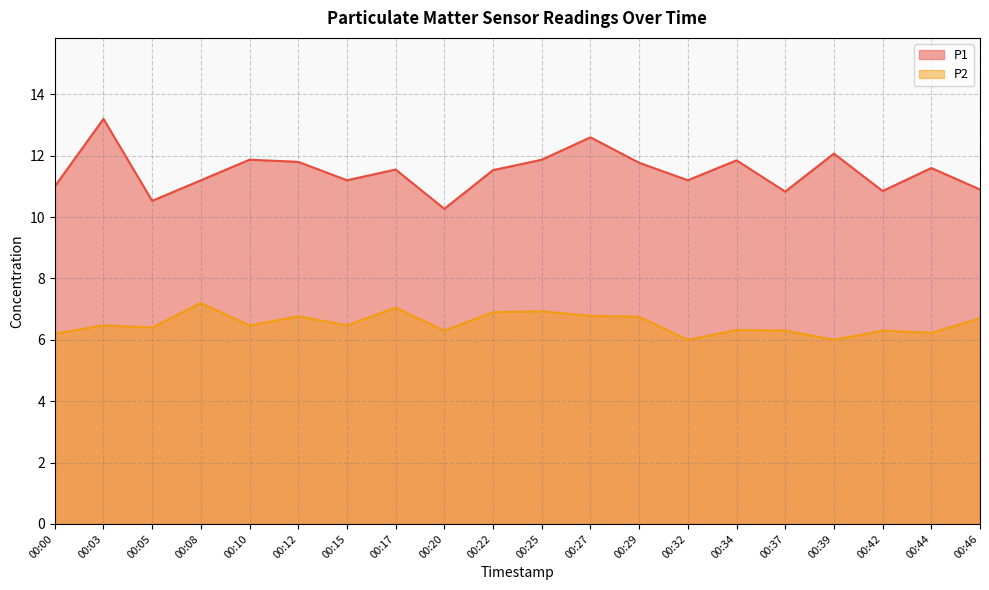

Which category has the lowest value across all series?

00:32